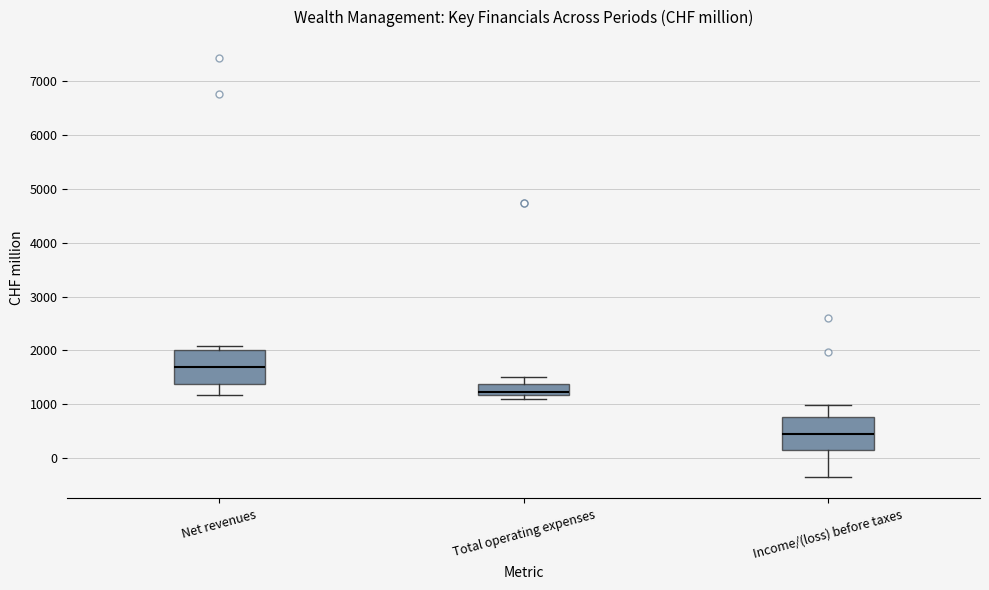

Reading left to right, read every box against the y-axis: the position of its median line, the range the box covers, and the ends of its whiskers. The values are not printed on the chart, so give them approximately, as read against the axis.

Net revenues: median 1700, box 1400 to 2000, whiskers 1200 to 2100
Total operating expenses: median 1200 (just above the box's lower edge), box 1200 to 1400, whiskers 1100 to 1500
Income/(loss) before taxes: median 400, box 200 to 800, whiskers -400 to 1000